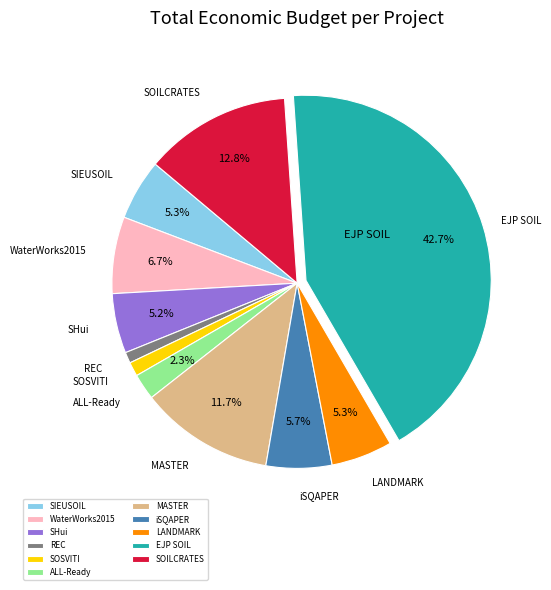

Do iSQAPER and REC together represent more than half of the pie?

No